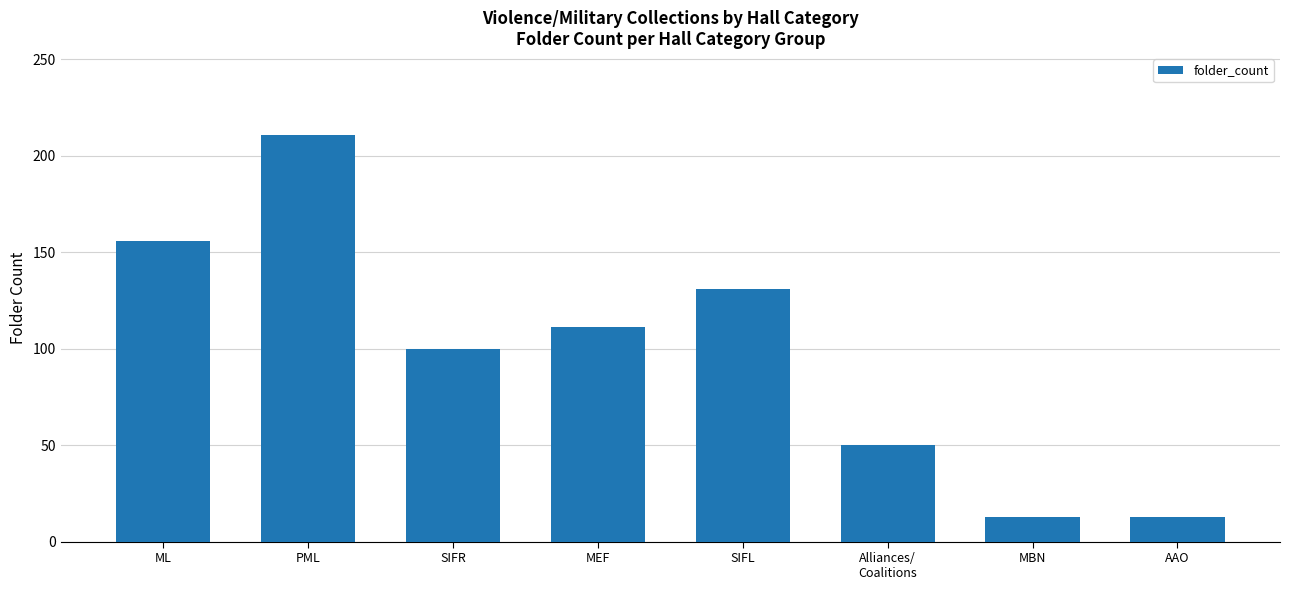

What is the average value?

98